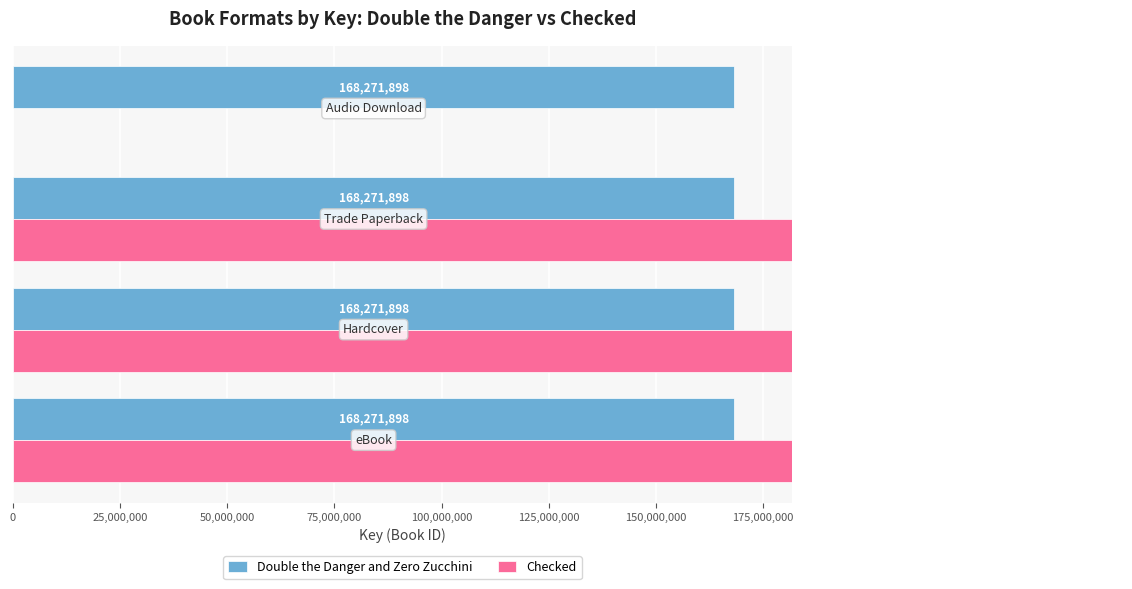

What are all the series names shown in the legend?

Double the Danger and Zero Zucchini, Checked